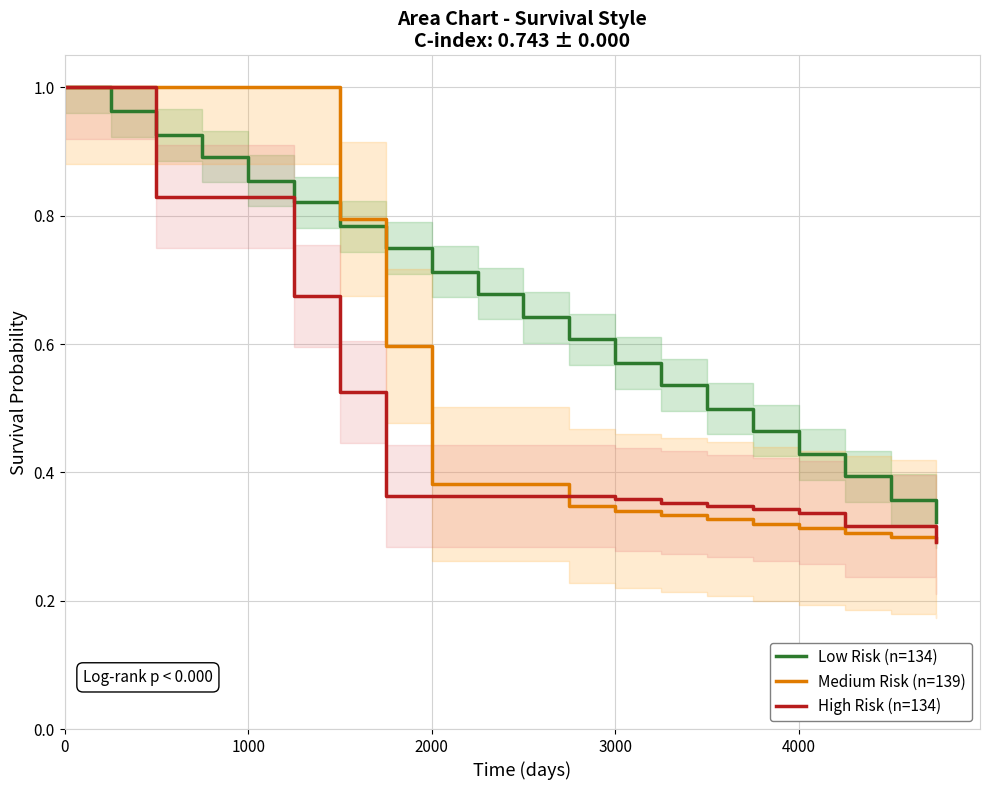

List the series in order of their overall mean, highest first.

Low Risk (n=134), Medium Risk (n=139), High Risk (n=134)